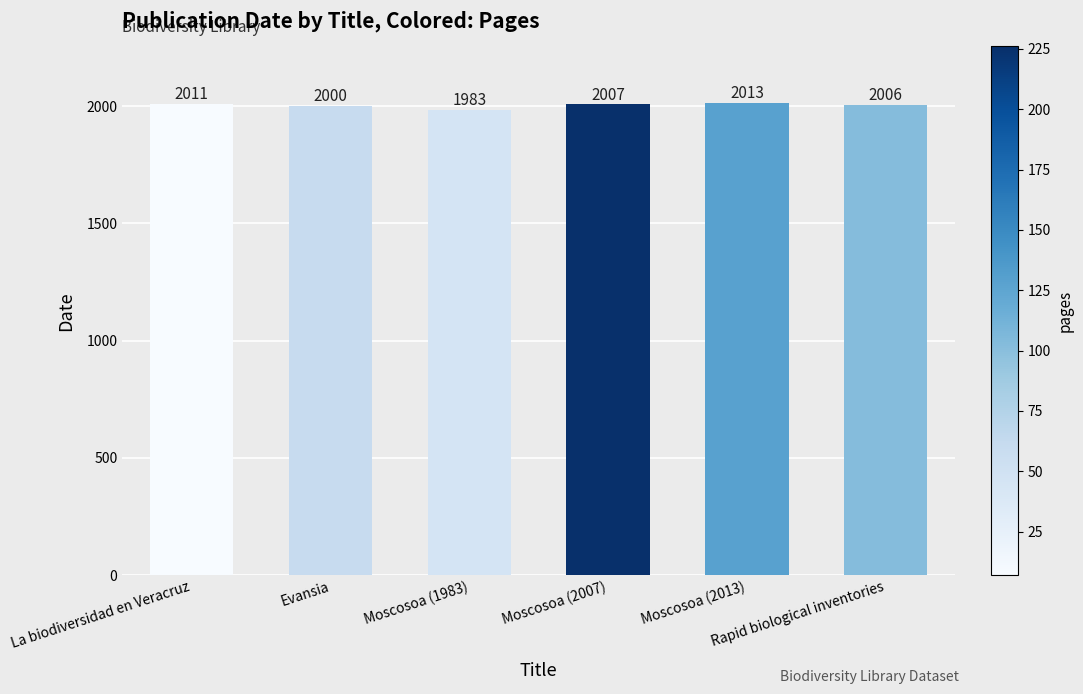

Which category has the lowest value across all series?

Moscosoa (1983)